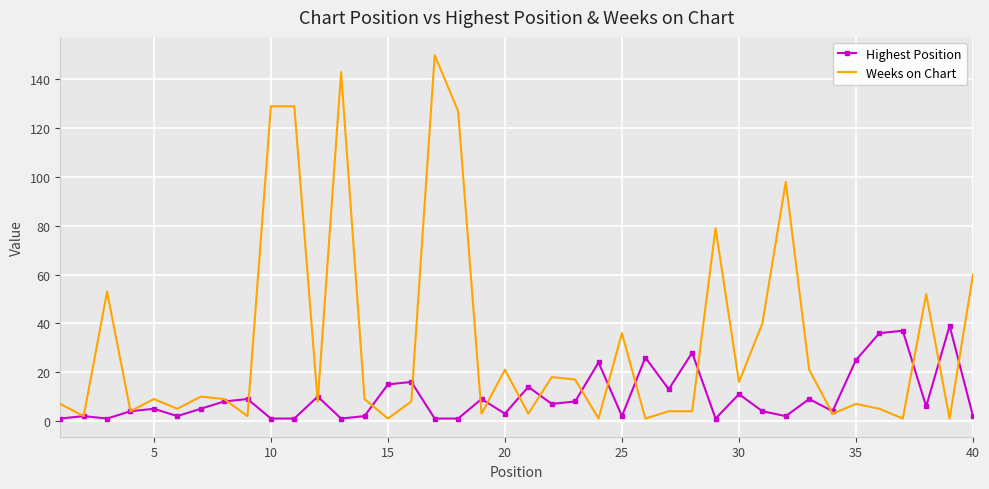

Which series has the largest range (max minus min)?

Weeks on Chart